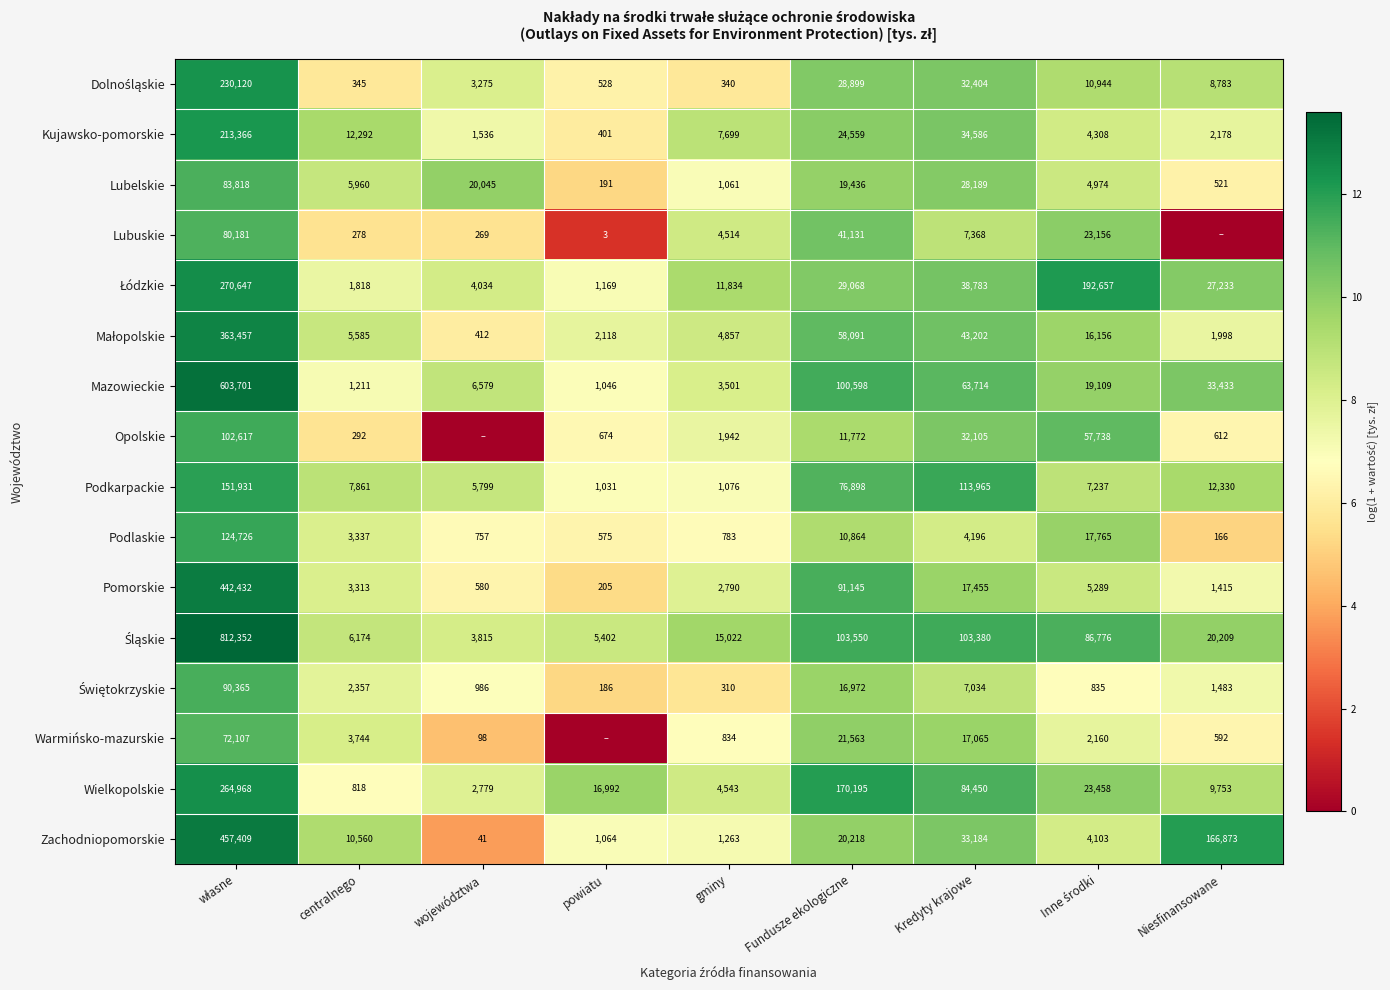

The Zachodniopomorskie series shows 2245 at gminy. True or false?

False